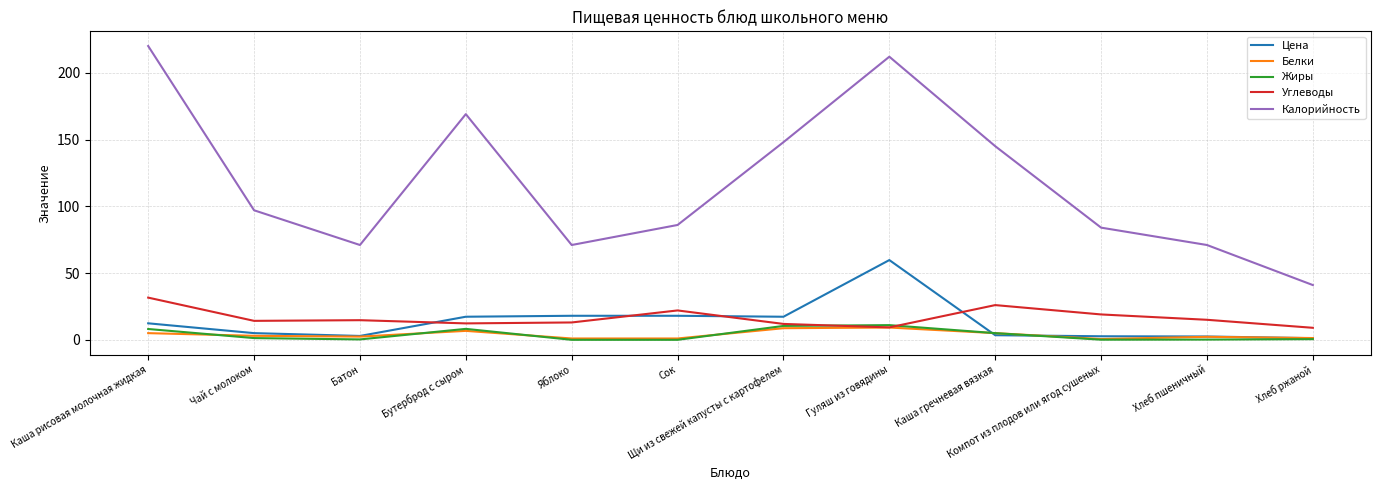

What is the greatest value displayed?

220.0